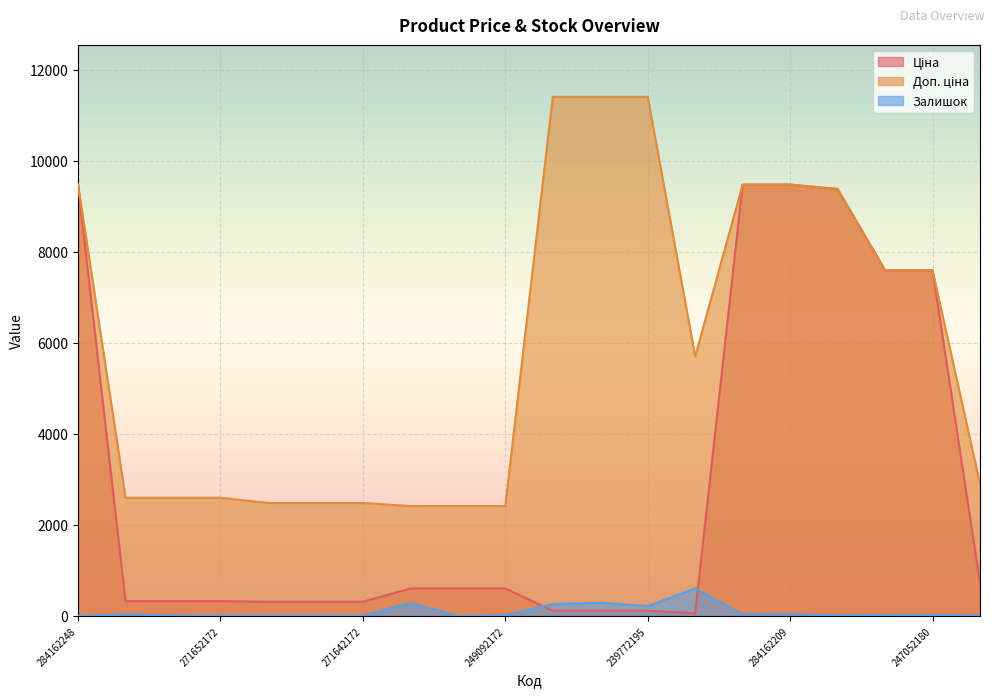

Reading left to right, list all the values displayed in this chart.

Ціна: 9480.1	324.8	324.8	324.8	310.3	310.3	310.3	603.7	603.7	603.7	114.1	114.1	114.1	57.0	9480.1	9480.1	9384.0	7596.5	7596.5	724.5
Доп. ціна: 9480.1	2598.3	2598.3	2598.3	2482.4	2482.4	2482.4	2414.8	2414.8	2414.8	11410.0	11410.0	11410.0	5705.0	9480.1	9480.1	9384.0	7596.5	7596.5	2897.8
Залишок: 0.0	32.0	12.0	5.0	9.0	7.0	5.0	286.0	0.0	21.0	260.0	290.0	215.0	605.0	36.0	33.0	16.0	20.0	21.0	11.0